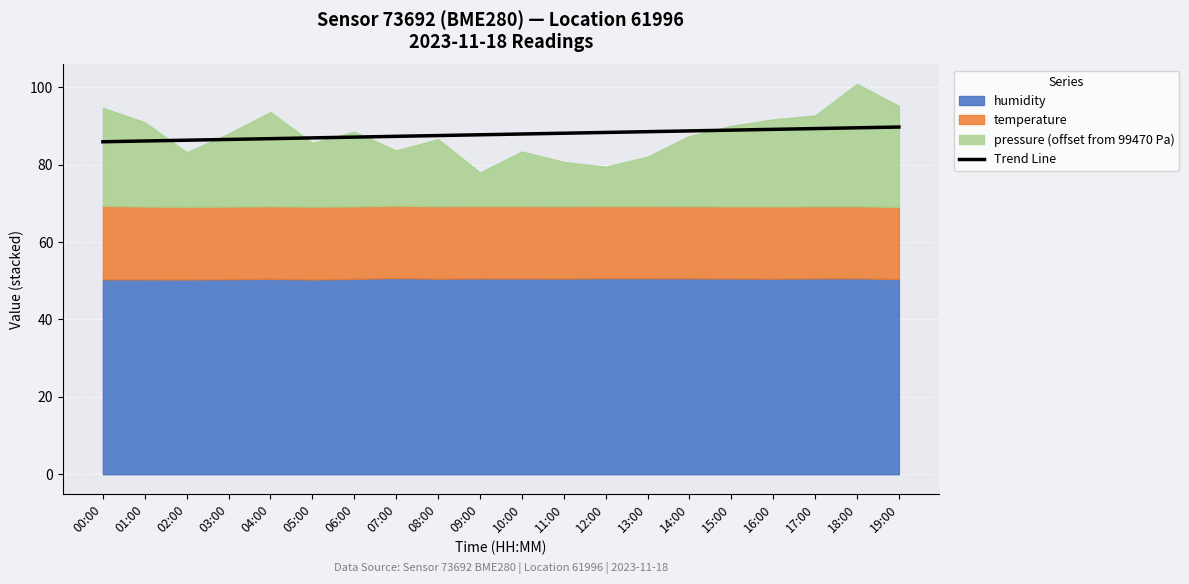

What is the average value?

87.8